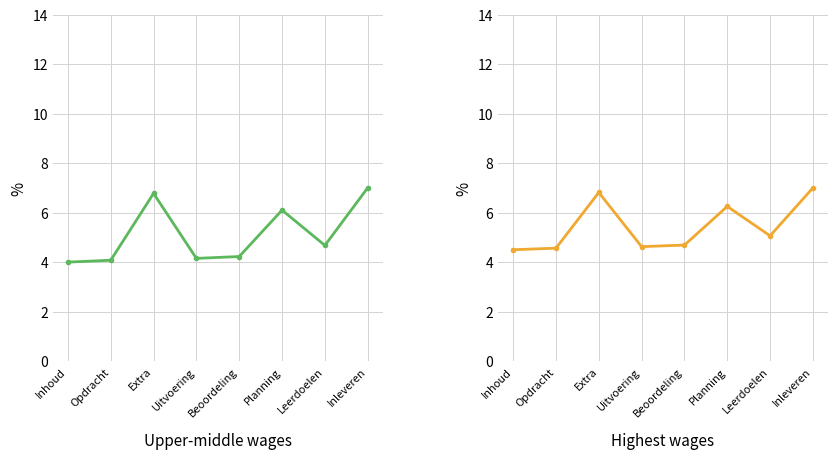

Reading left to right, extract all data points from this chart.

Upper-middle wages: Inhoud=4.0	Opdracht=4.1	Extra=6.8	Uitvoering=4.2	Beoordeling=4.2	Planning=6.1	Leerdoelen=4.7	Inleveren=7.0
Highest wages: Inhoud=4.5	Opdracht=4.6	Extra=6.8	Uitvoering=4.6	Beoordeling=4.7	Planning=6.2	Leerdoelen=5.1	Inleveren=7.0